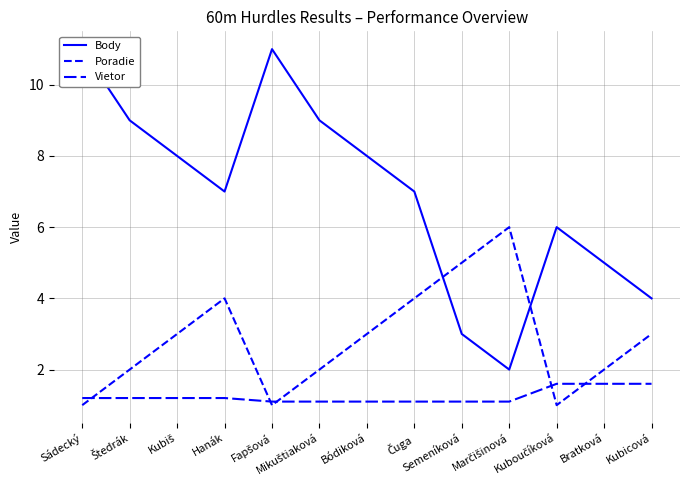

The value of Poradie at Kuboučíková is 1.0. True or false?

True